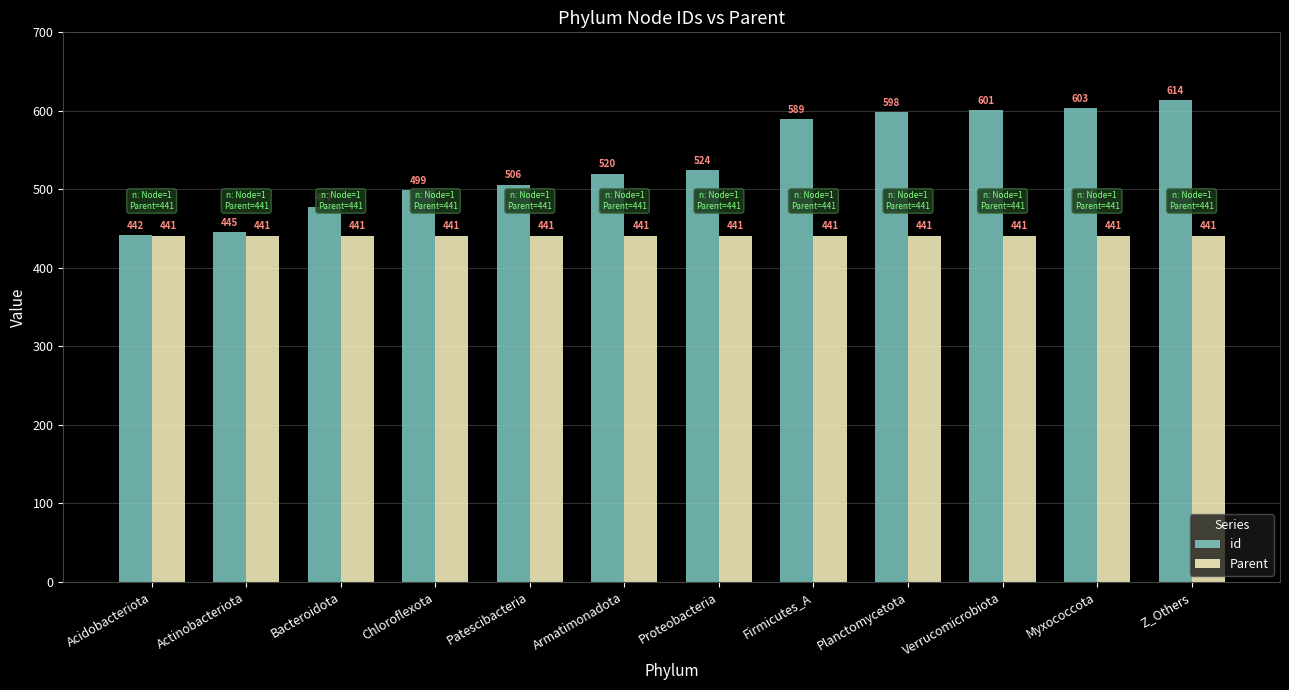

Are the bars grouped side by side (vs. stacked)?

Yes